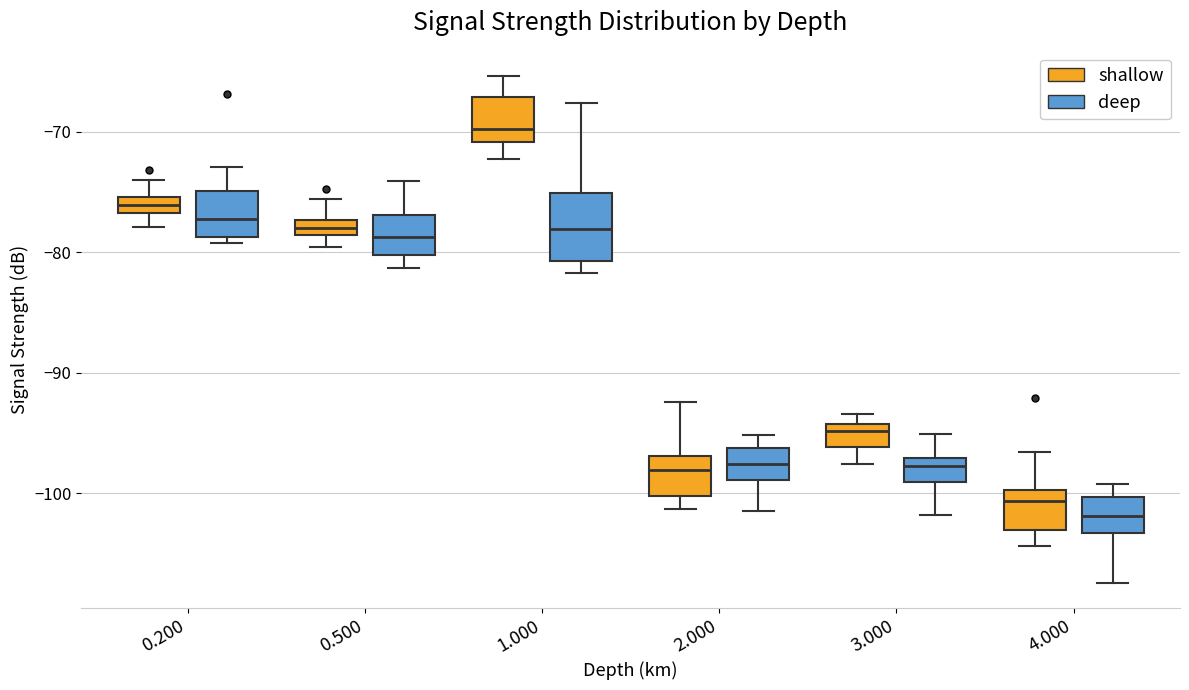

Which box's median line is the highest?

1.000 (shallow)